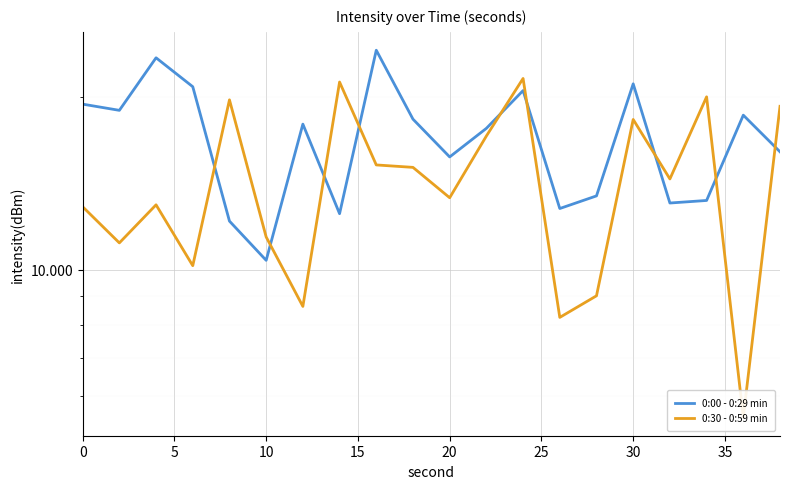

List the series in order of their overall mean, lowest first.

0:30 - 0:59 min, 0:00 - 0:29 min